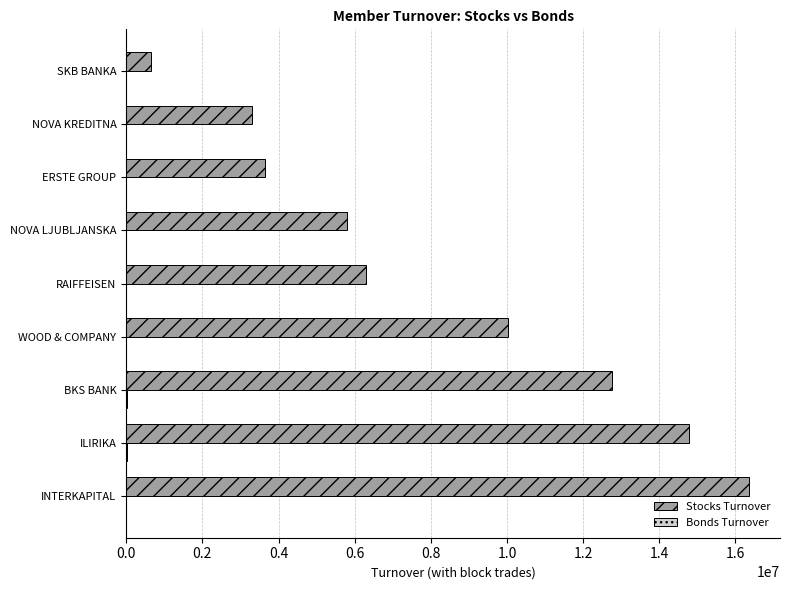

Which series changed the most between RAIFFEISEN and ERSTE GROUP?

Stocks Turnover